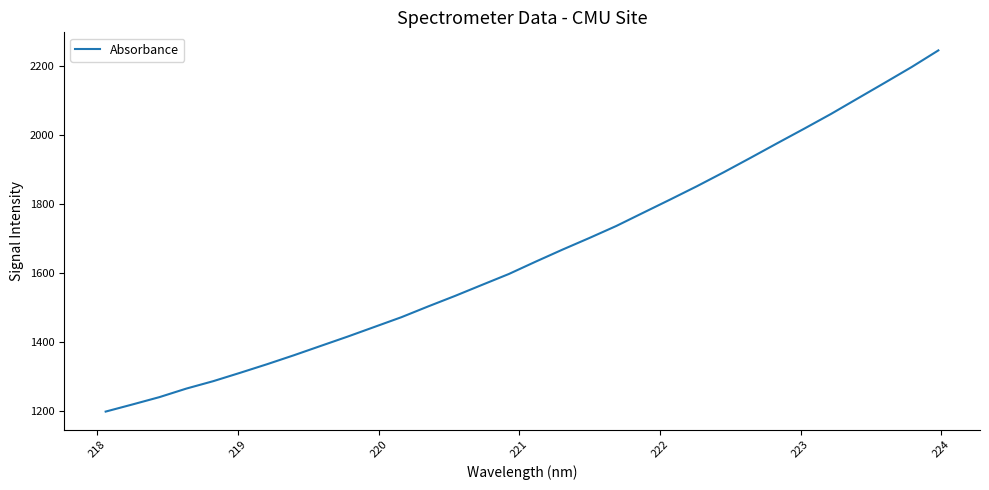

How many lines are shown in the chart?

1